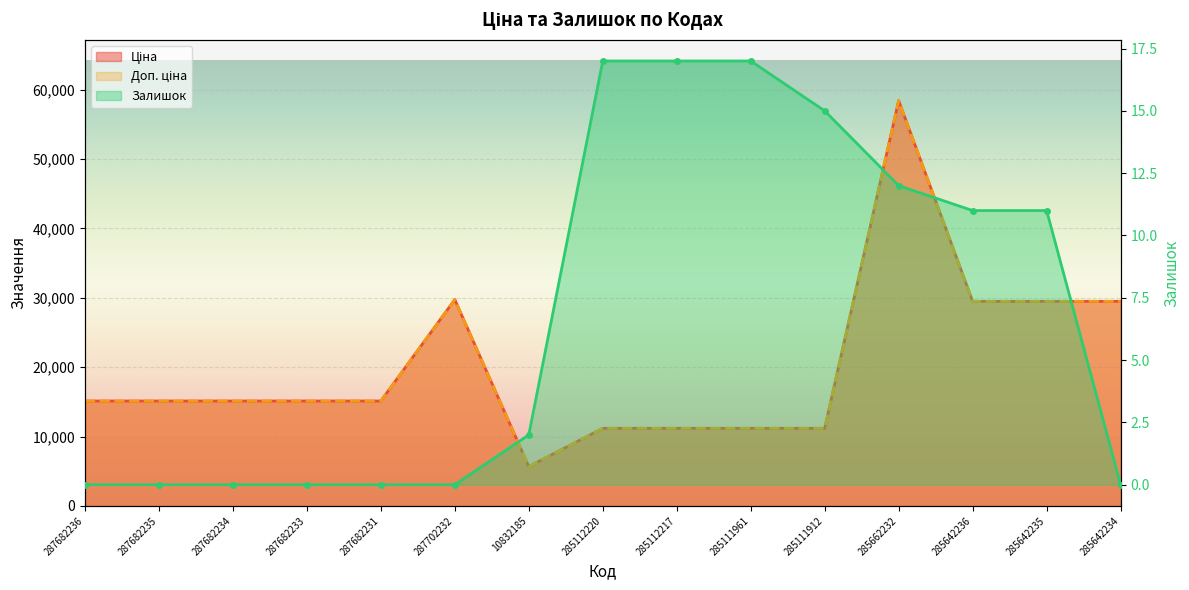

Which category has the highest value in the Залишок series?

285112220